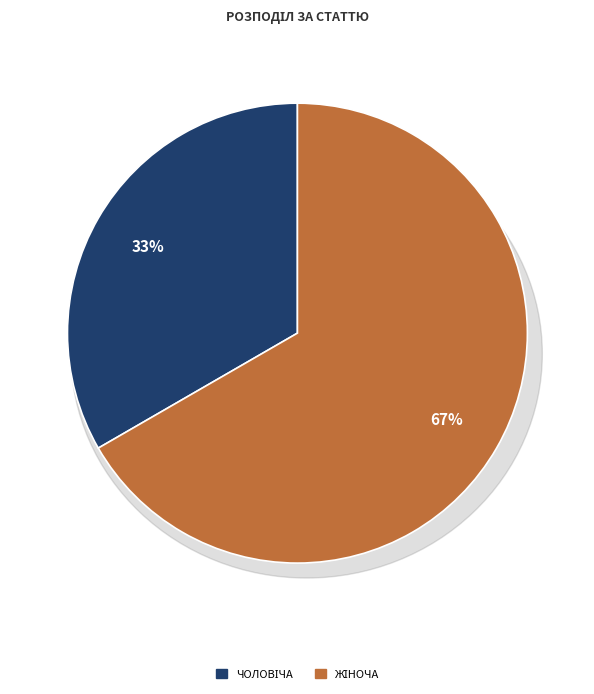

Rank the categories by value from highest to lowest.

Жіноча, Чоловіча